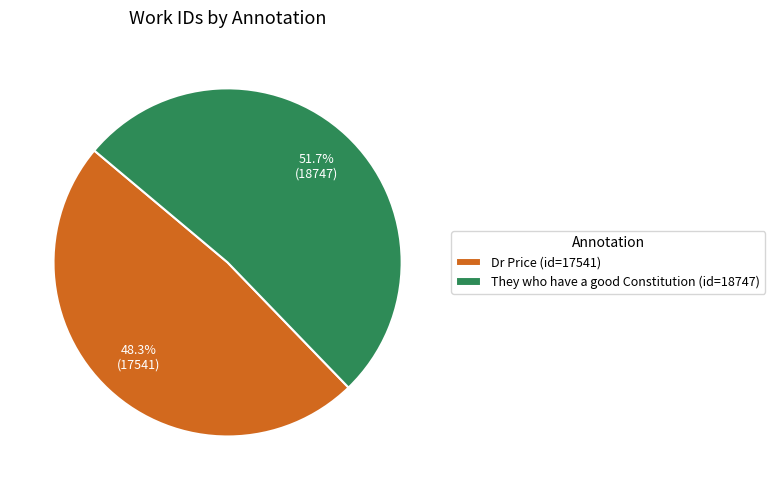

How much of the chart is everything except Dr Price (id=17541)?

51.7%